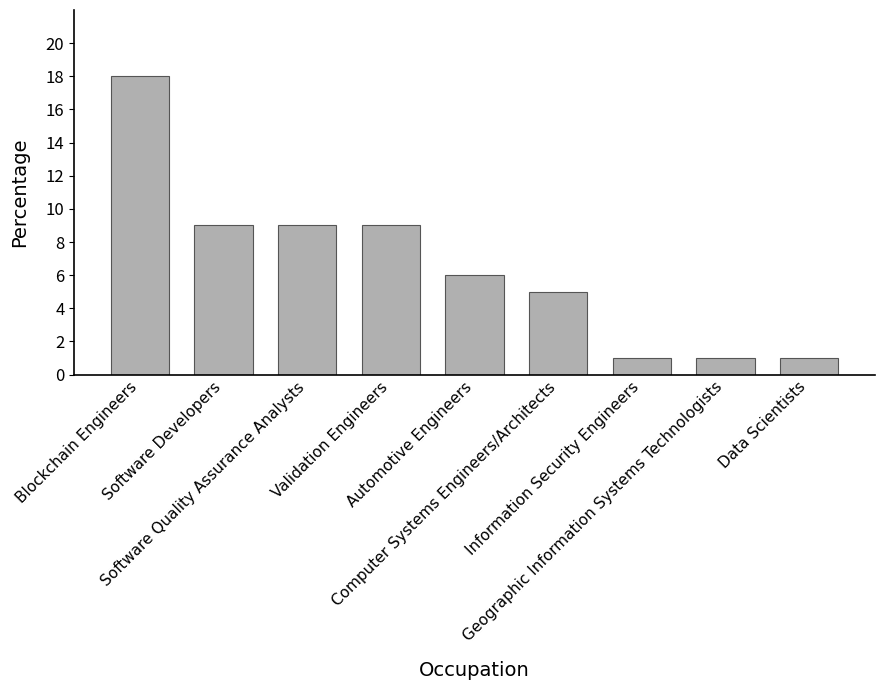

Reading left to right, what are all the values shown in this chart?

Blockchain Engineers=18	Software Developers=9	Software Quality Assurance Analysts=9	Validation Engineers=9	Automotive Engineers=6	Computer Systems Engineers/Architects=5	Information Security Engineers=1	Geographic Information Systems Technologists=1	Data Scientists=1